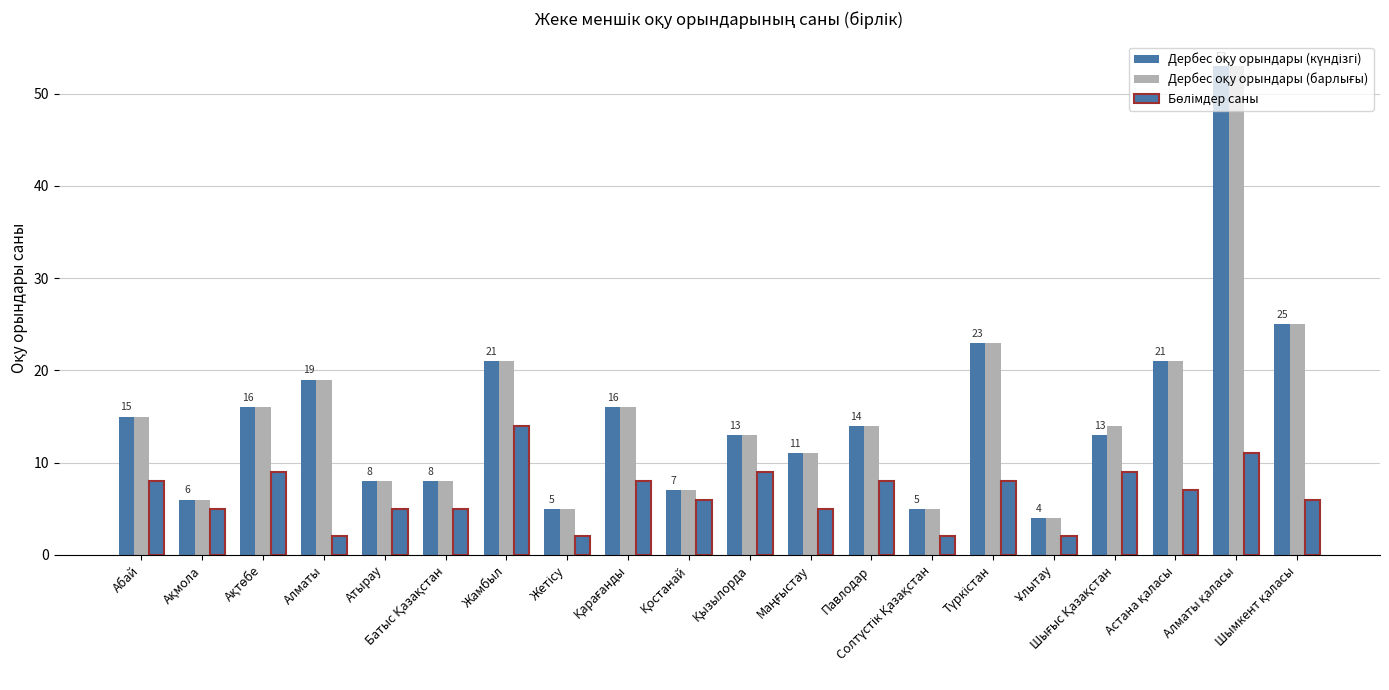

At which category does the chart reach its minimum across all series?

Алматы